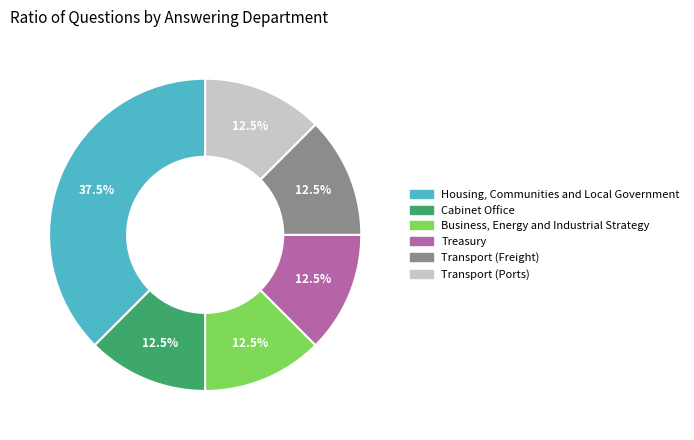

True or false: Housing, Communities and Local Government accounts for 24% of the total.

False